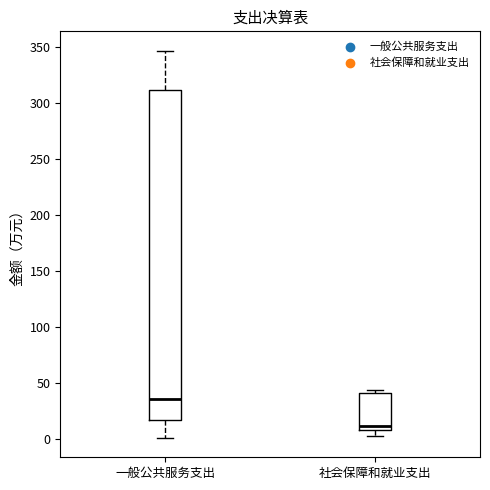

Reading left to right, transcribe this box plot: for each box, give where its median line is, the range the box spans, and where its two whiskers end, as read against the y-axis. The values are not printed on the chart, so give them approximately, as read against the axis.

一般公共服务支出: median 35, box 15 to 310, whiskers 0 to 345
社会保障和就业支出: median 10 (just above the box's lower edge), box 10 to 40, whiskers 5 to 45